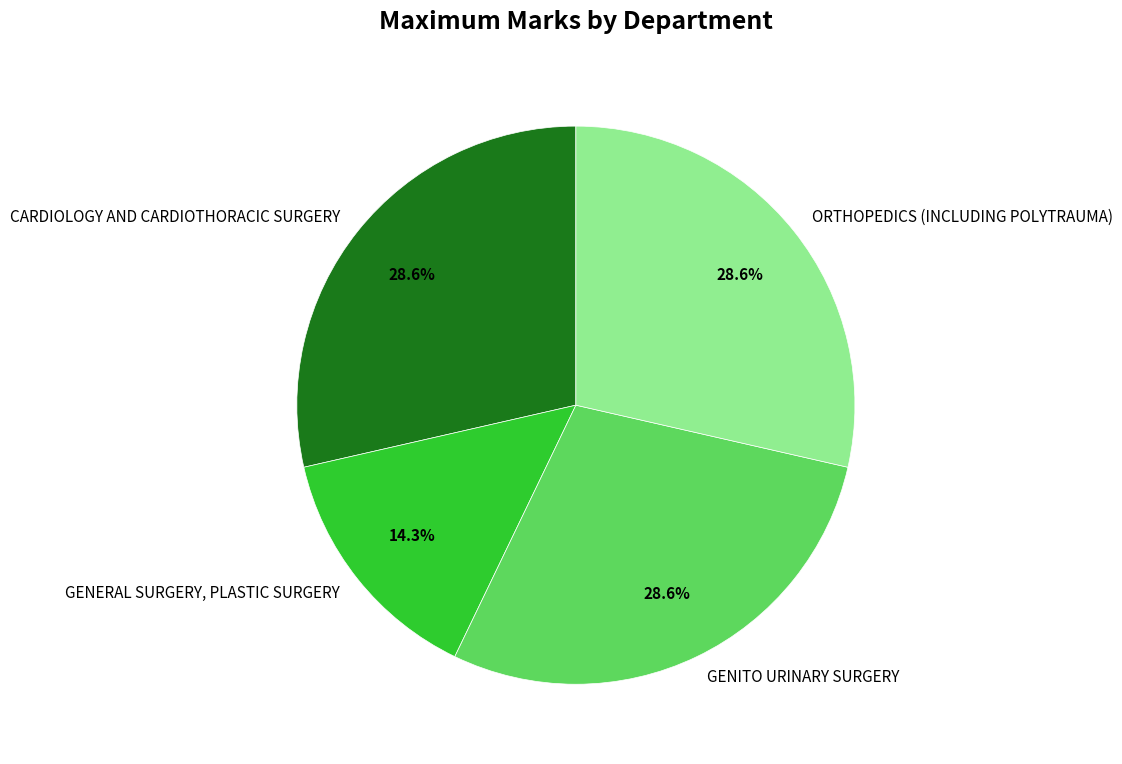

What is the ratio of the value at GENITO URINARY SURGERY to the value at CARDIOLOGY AND CARDIOTHORACIC SURGERY?

1.0